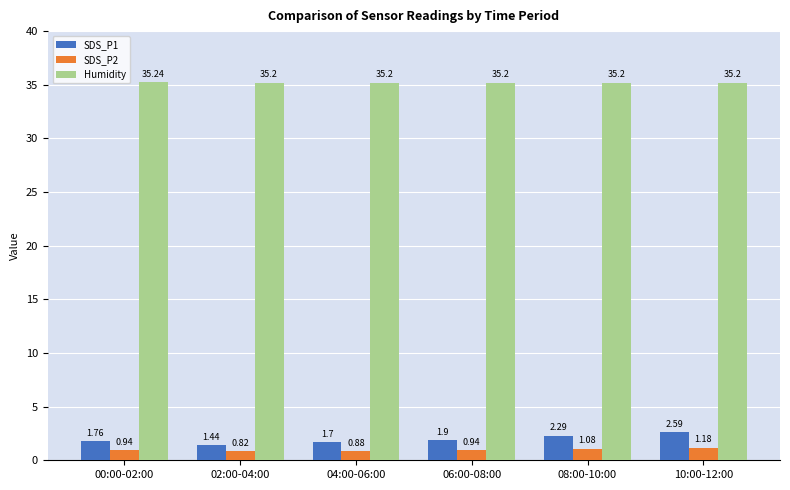

At how many categories does at least one series exceed 23?

6